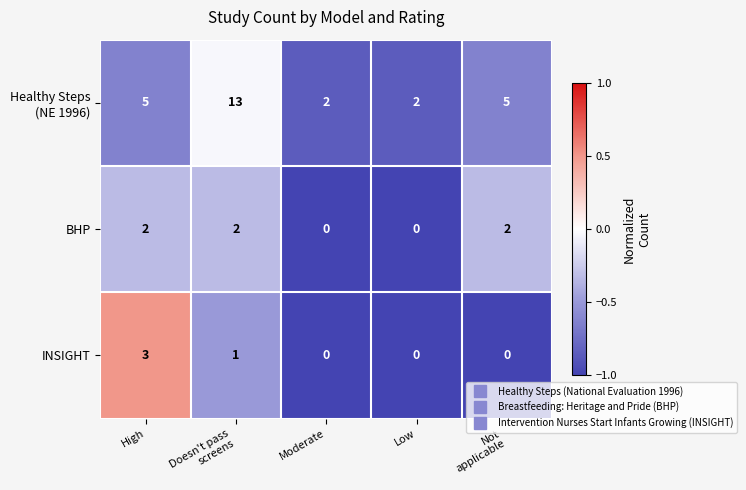

What is the maximum value shown in the chart?

13